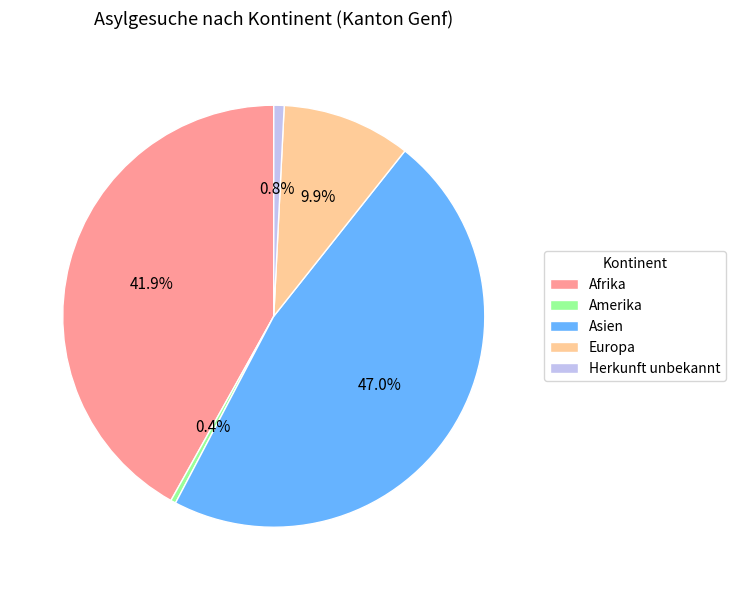

To the nearest percent, what is the difference between the Afrika and Europa slice percentages?

32%